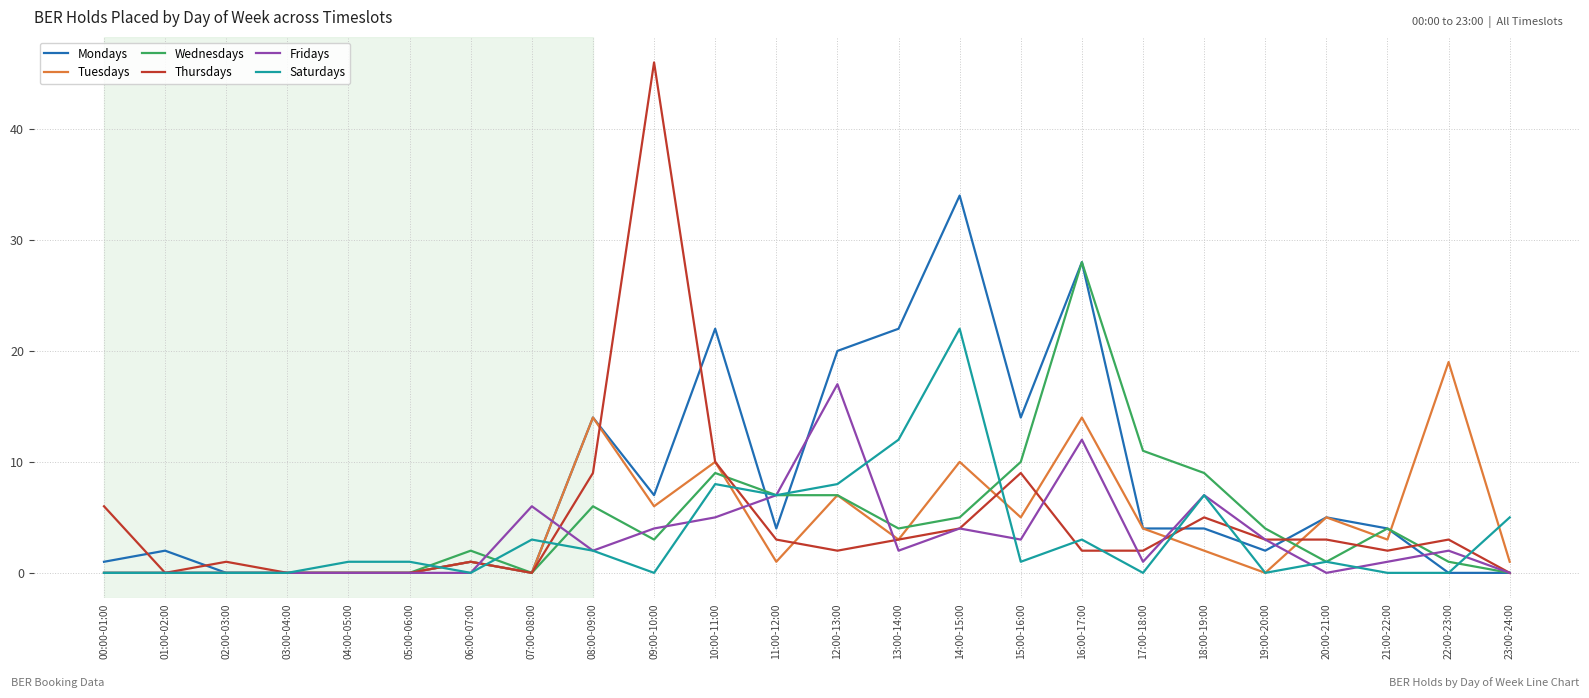

Is it true that Thursdays equals 5 at 13:00-14:00?

False